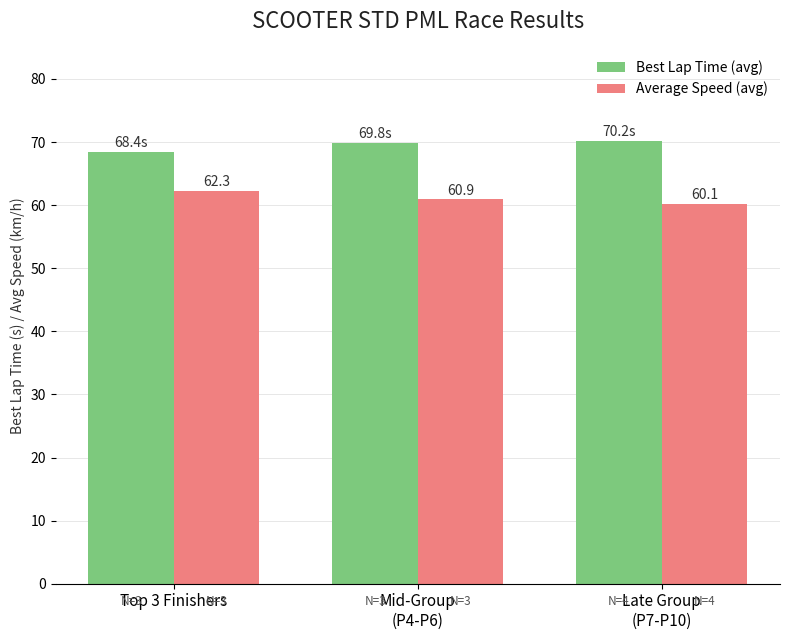

Rank the series by their maximum value, from lowest to highest.

Average Speed (avg), Best Lap Time (avg)